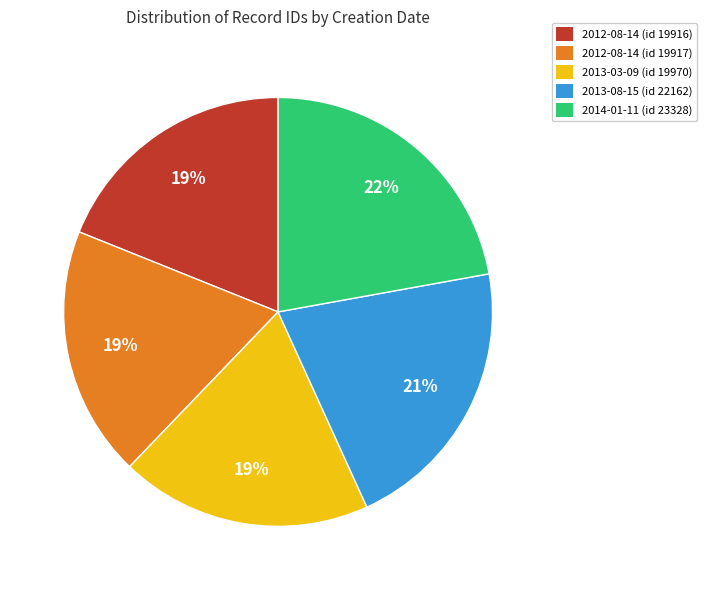

What is the ratio of the value at 2013-08-15 (id 22162) to the value at 2014-01-11 (id 23328)?

1.0